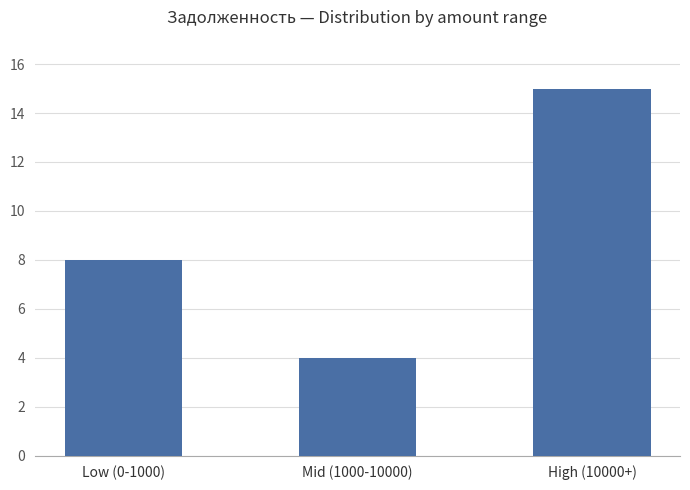

Which label corresponds to the largest value in the chart?

High (10000+)